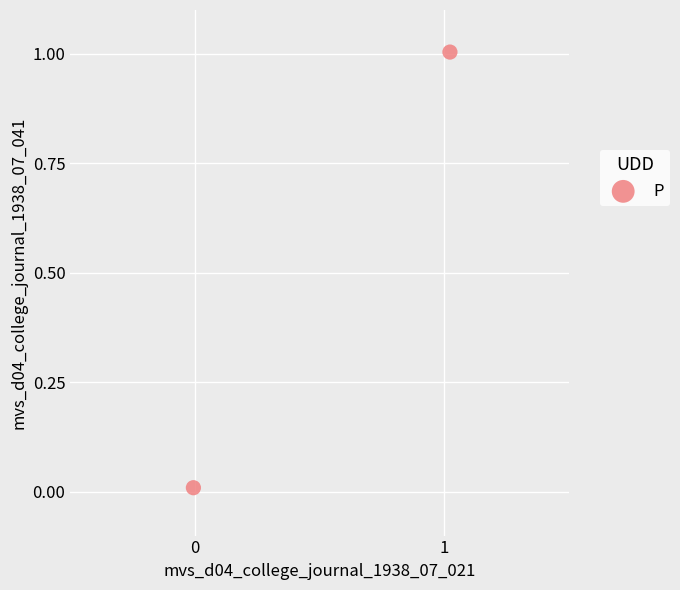

What is the average Y value?

0.5